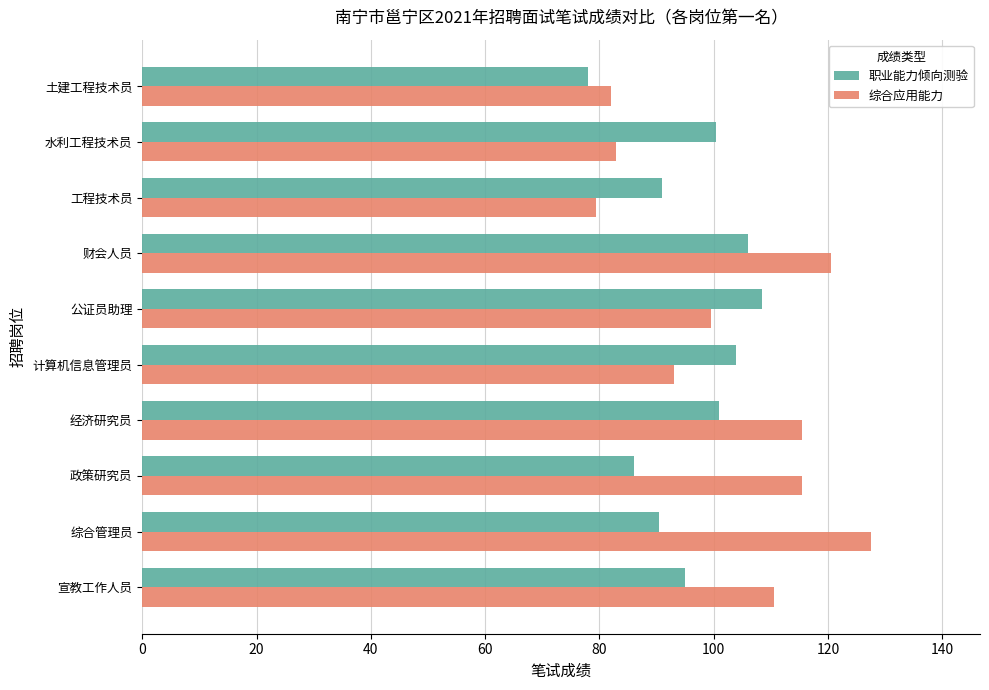

Which series has the largest range (max minus min)?

综合应用能力